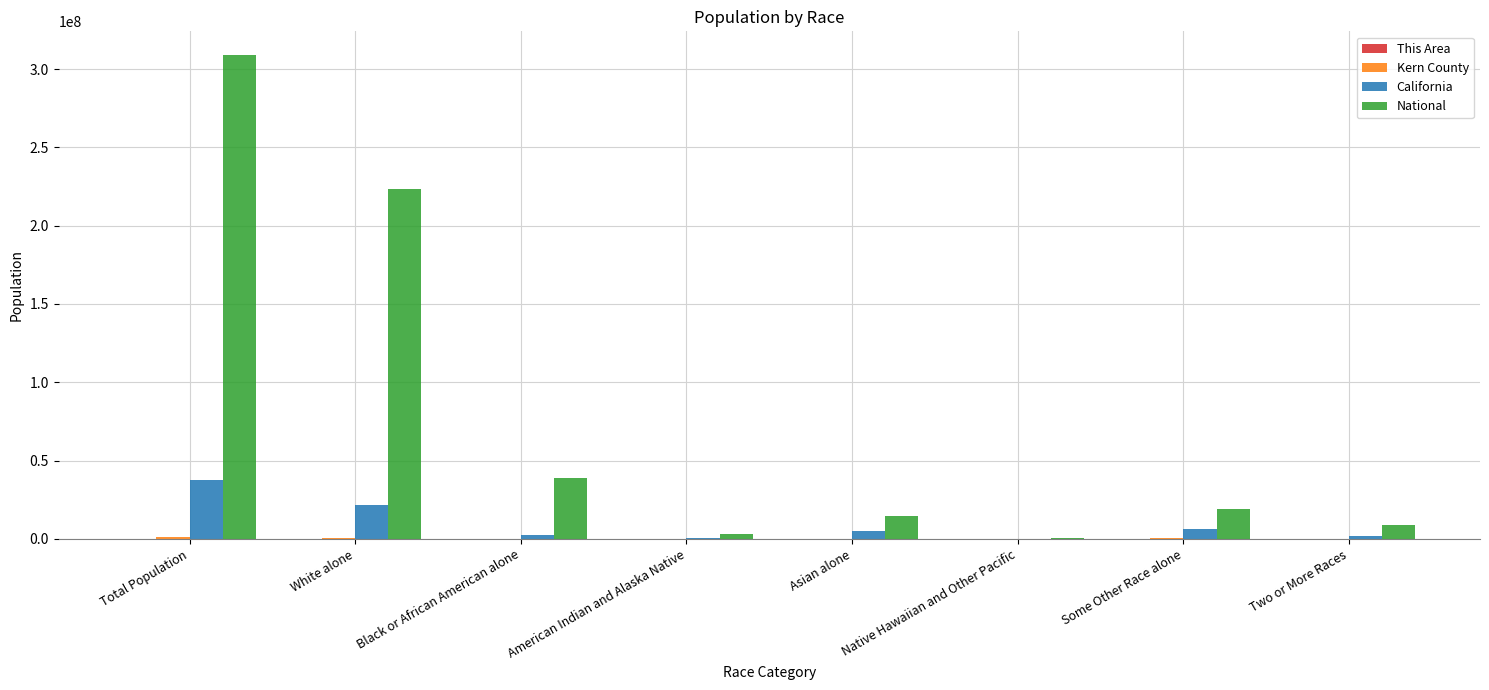

Which series changed the most between Black or African American alone and American Indian and Alaska Native?

National